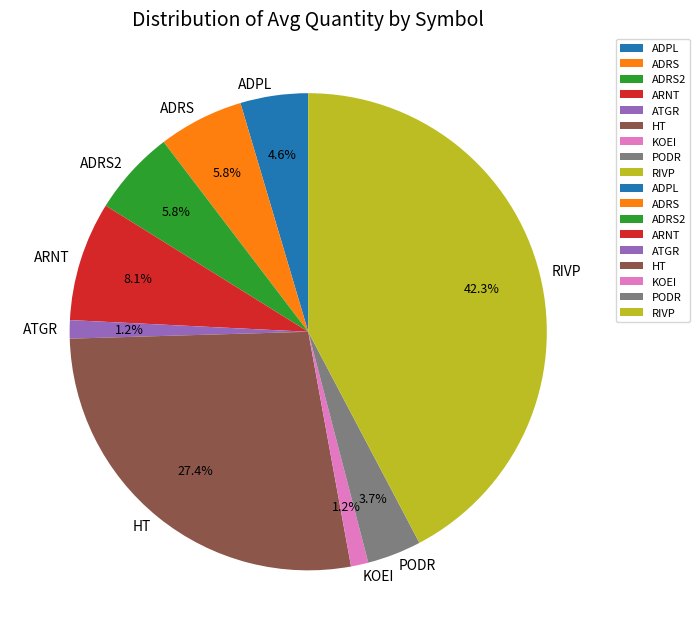

Is there any slice that represents more than half of the pie?

No